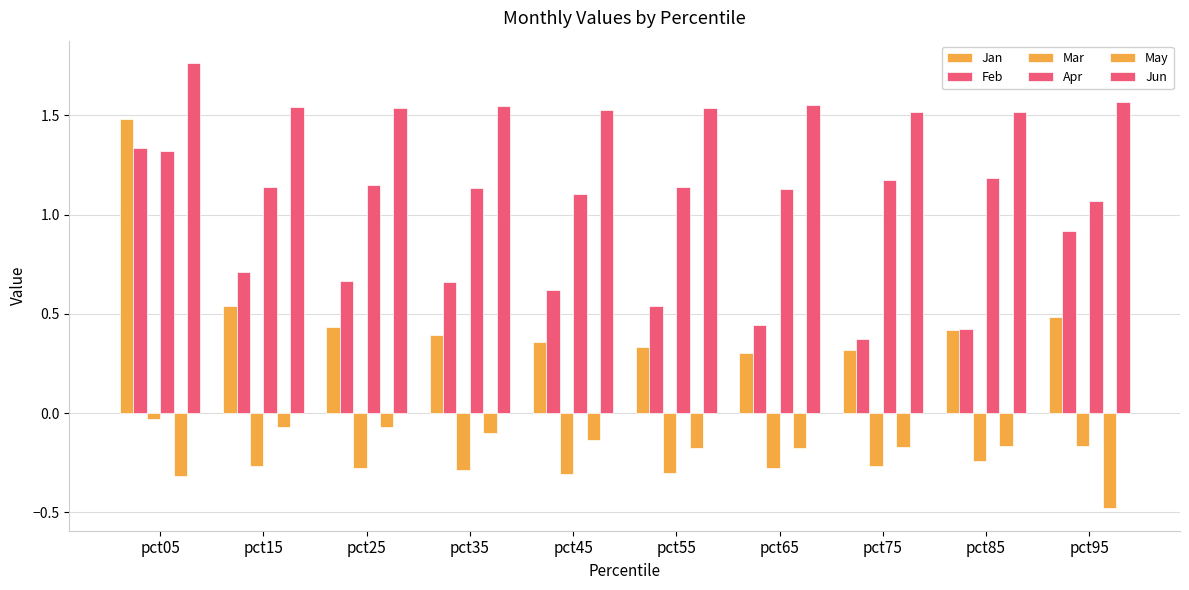

Does the chart contain stacked bars?

No